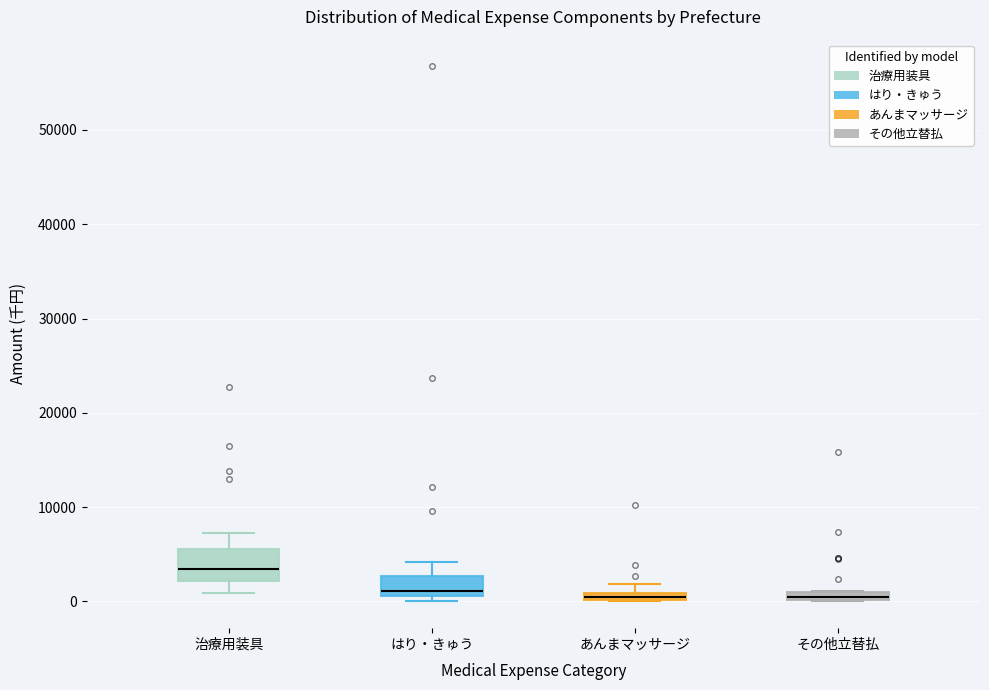

Comparing the boxes themselves (not the whiskers), which one is the tallest?

治療用装具